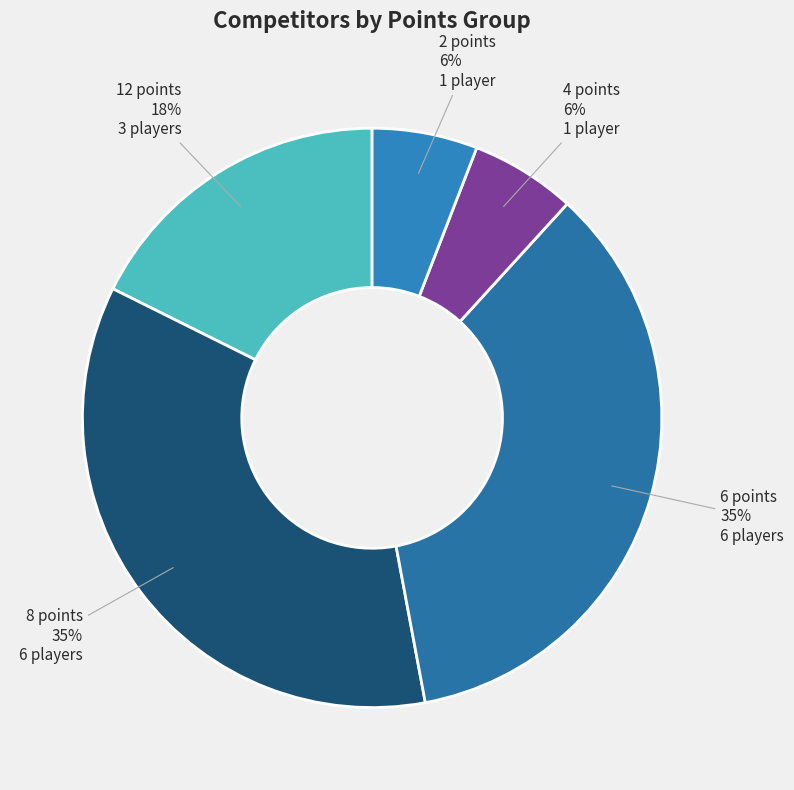

Is 6 points the majority of the pie?

No